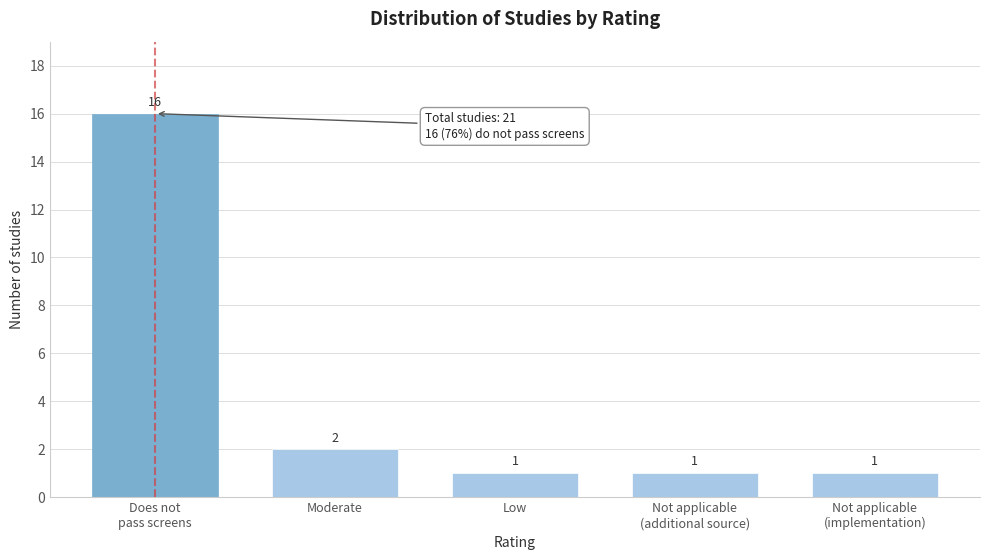

Reading right to left, list all the values displayed in this chart.

1	1	1	2	16